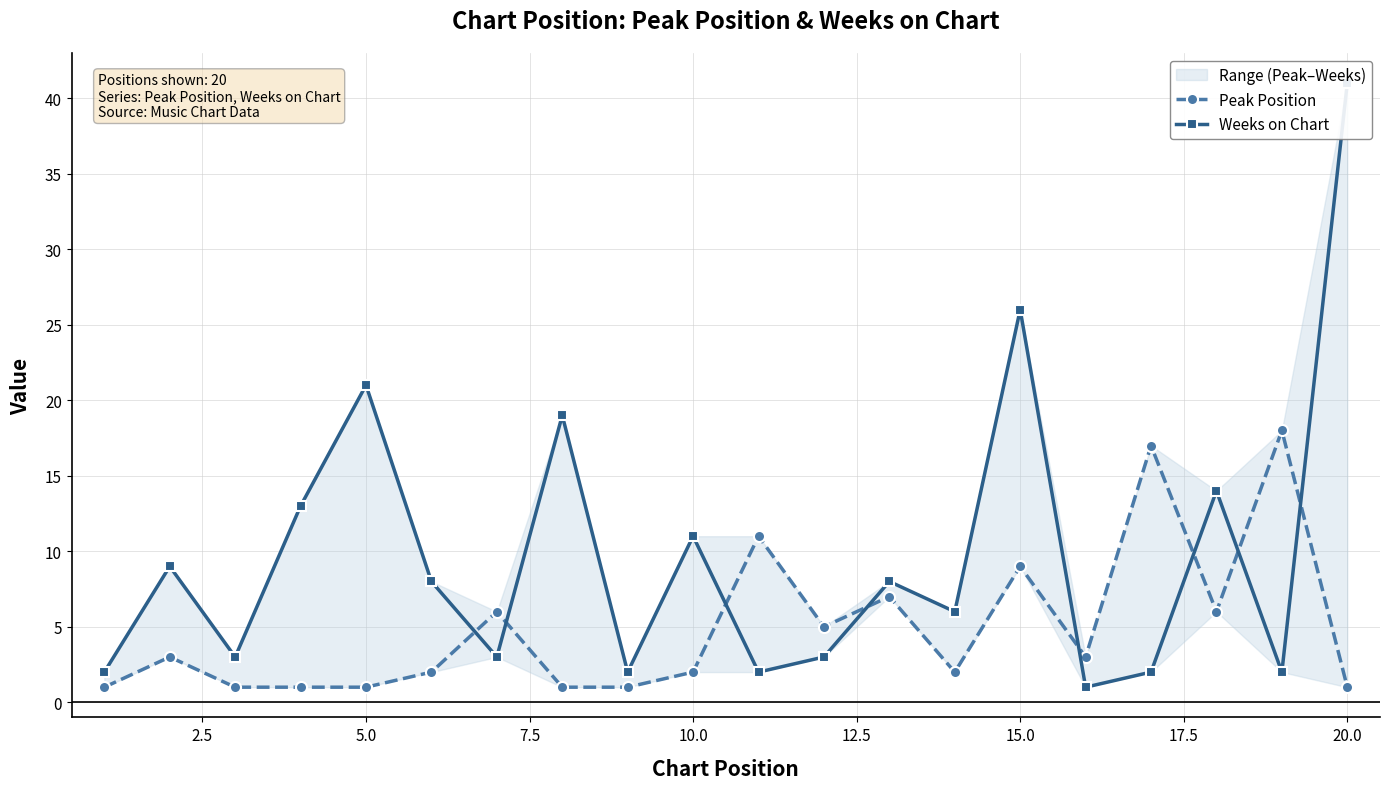

Between 10.0 and 20.0, which is larger?

10.0